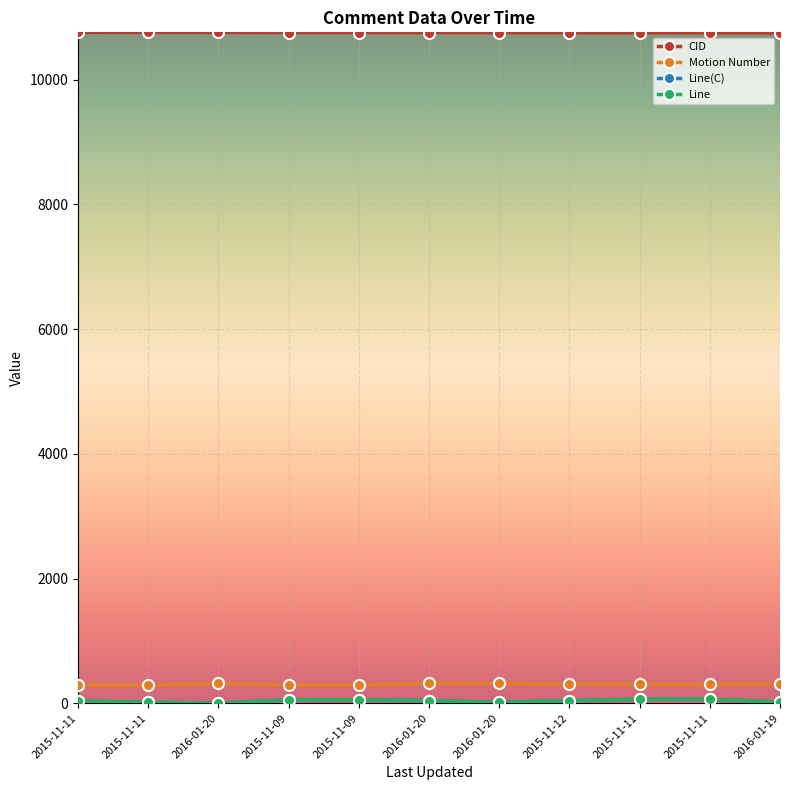

Is this an area chart (filled region under the line)?

No